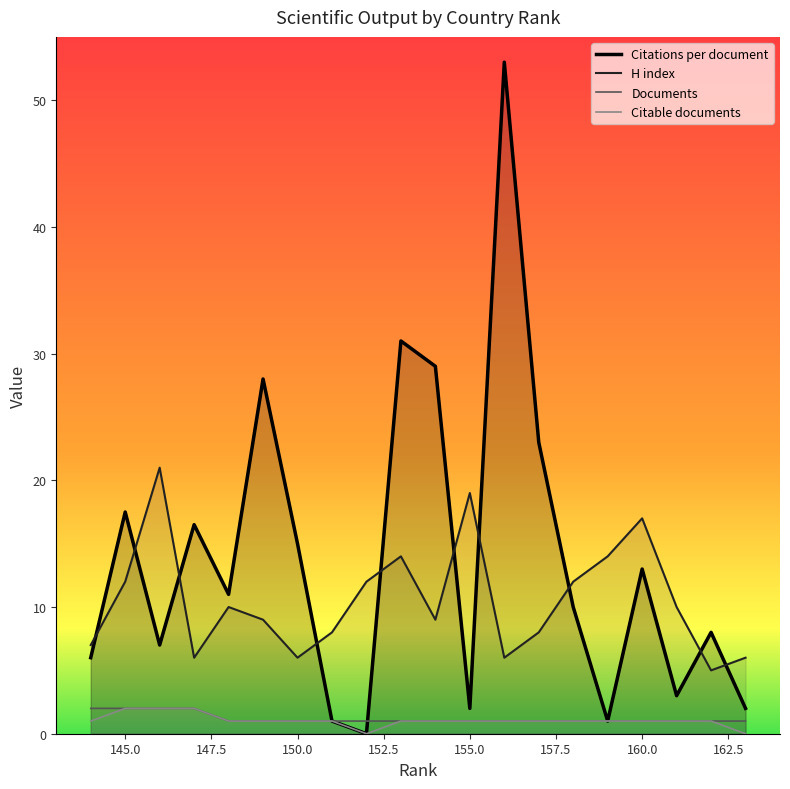

What is the spread (max minus min) of values at 145?

15.5